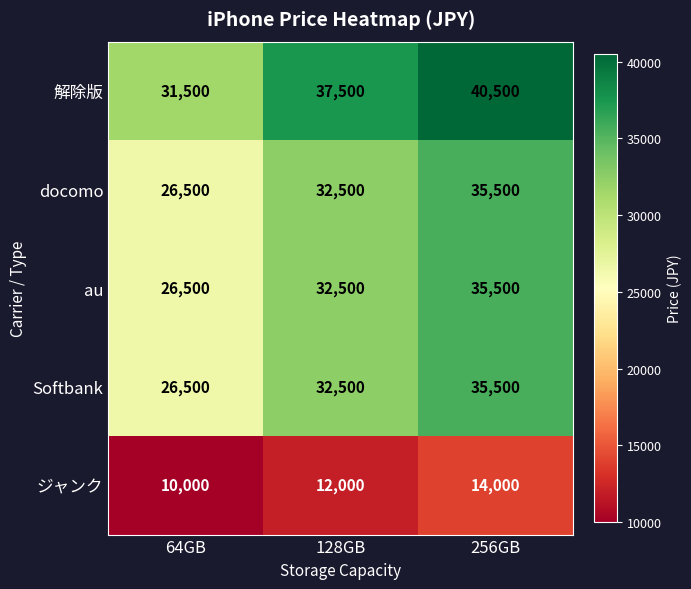

At how many categories does at least one series exceed 39927?

1